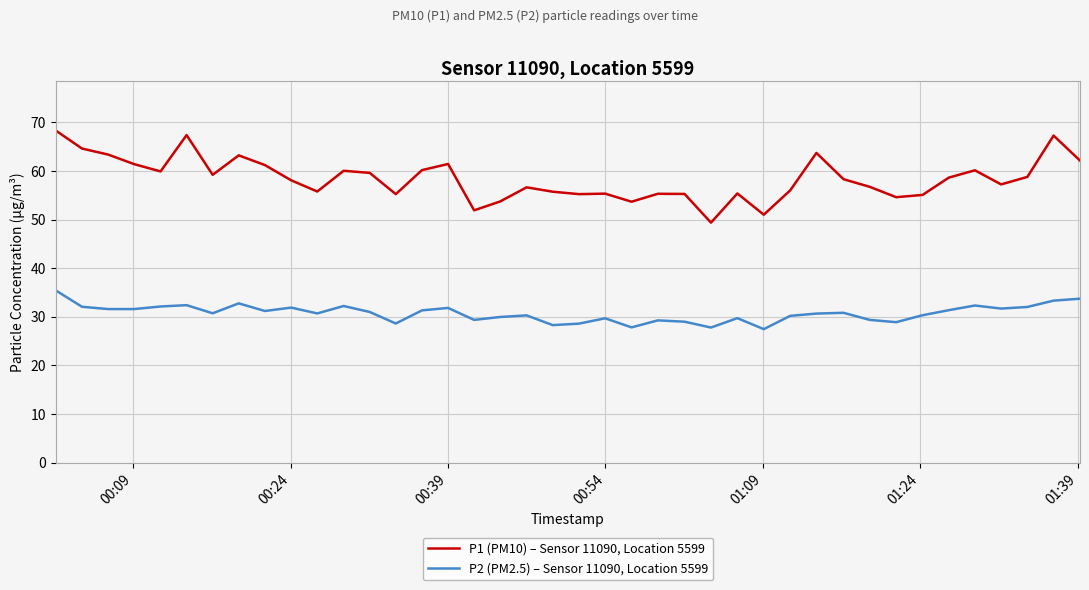

What is the minimum value for P1 (PM10) – Sensor 11090, Location 5599?

49.4